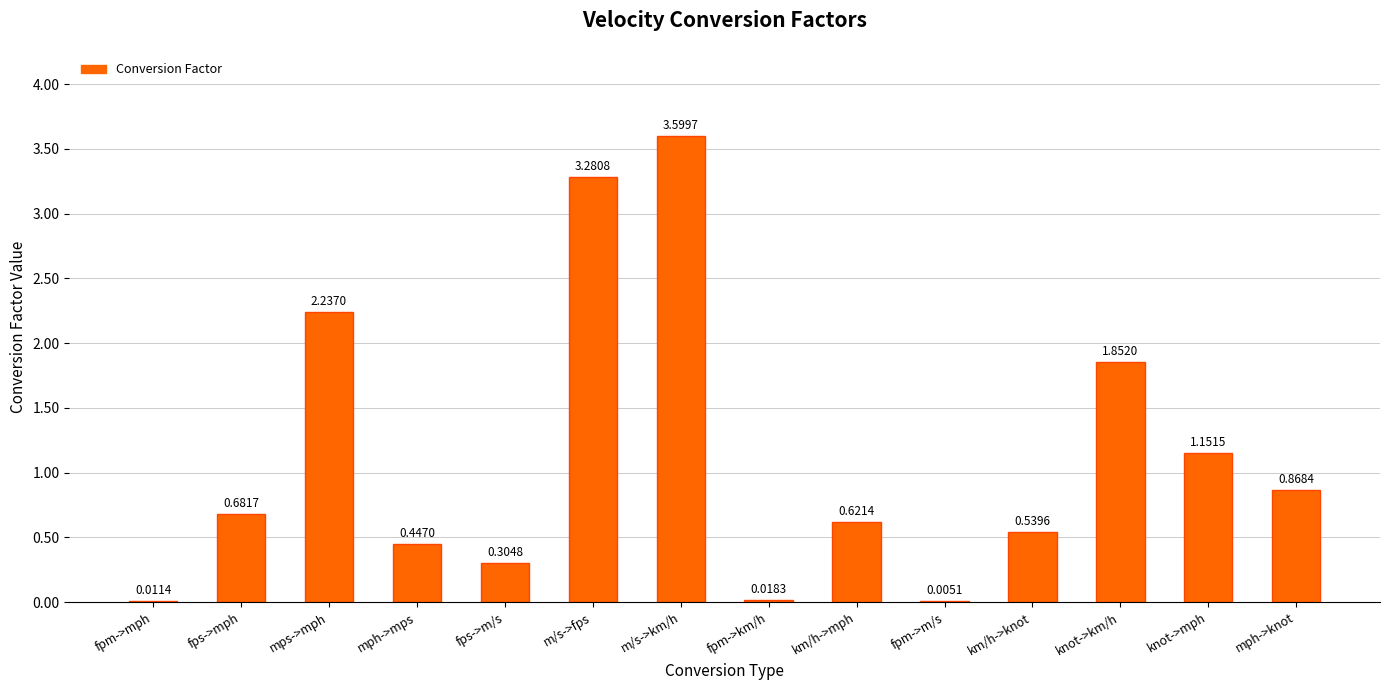

What is the sum of all values?

15.6